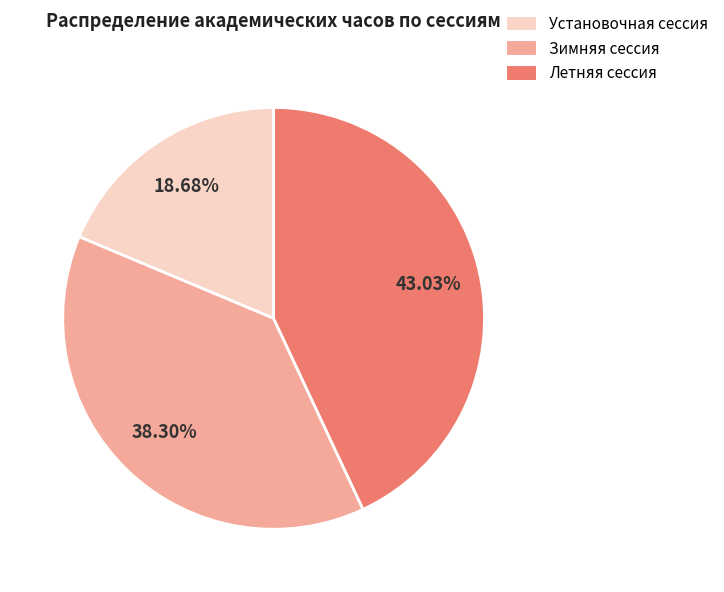

How many slices are in this pie chart?

3